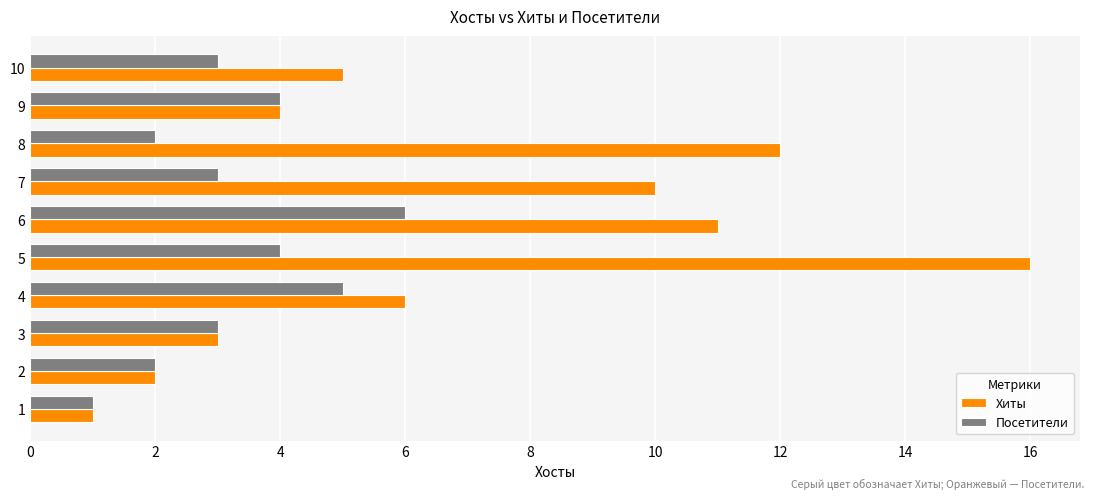

Which category has the highest value in the Хиты series?

5